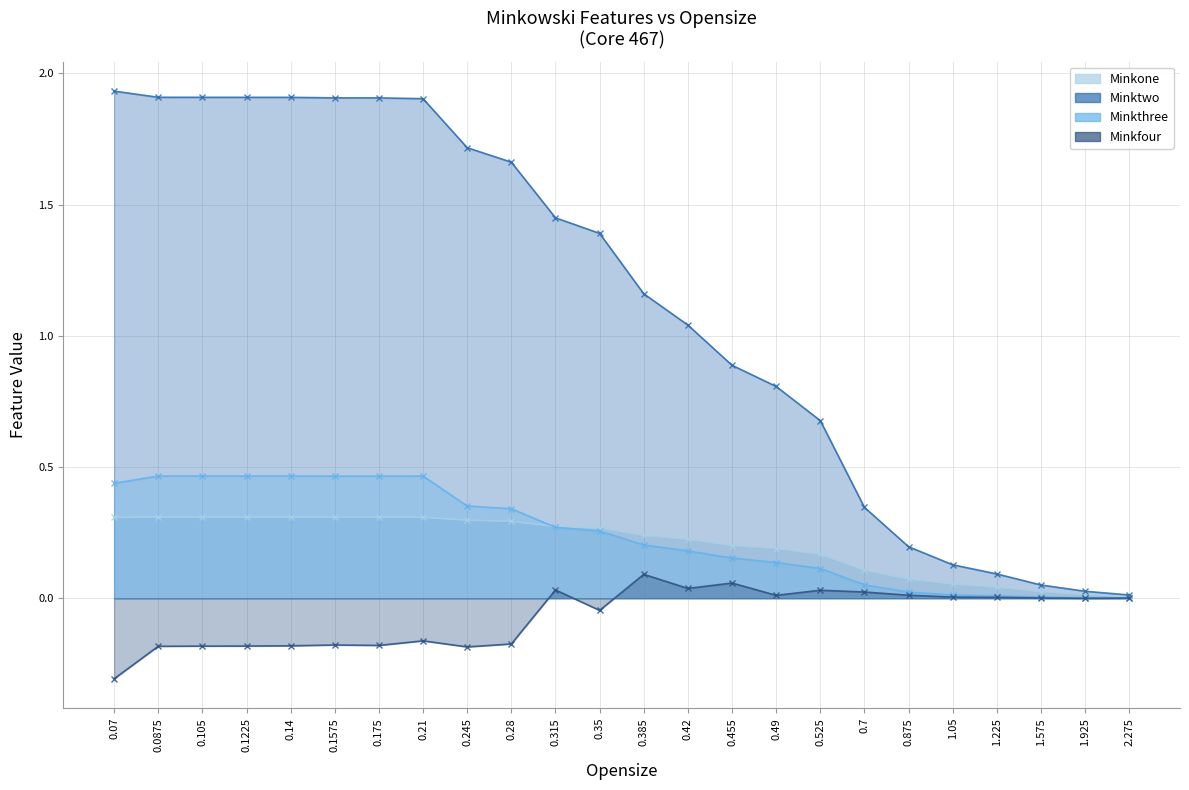

How many data points in Minktwo are above 1?

14